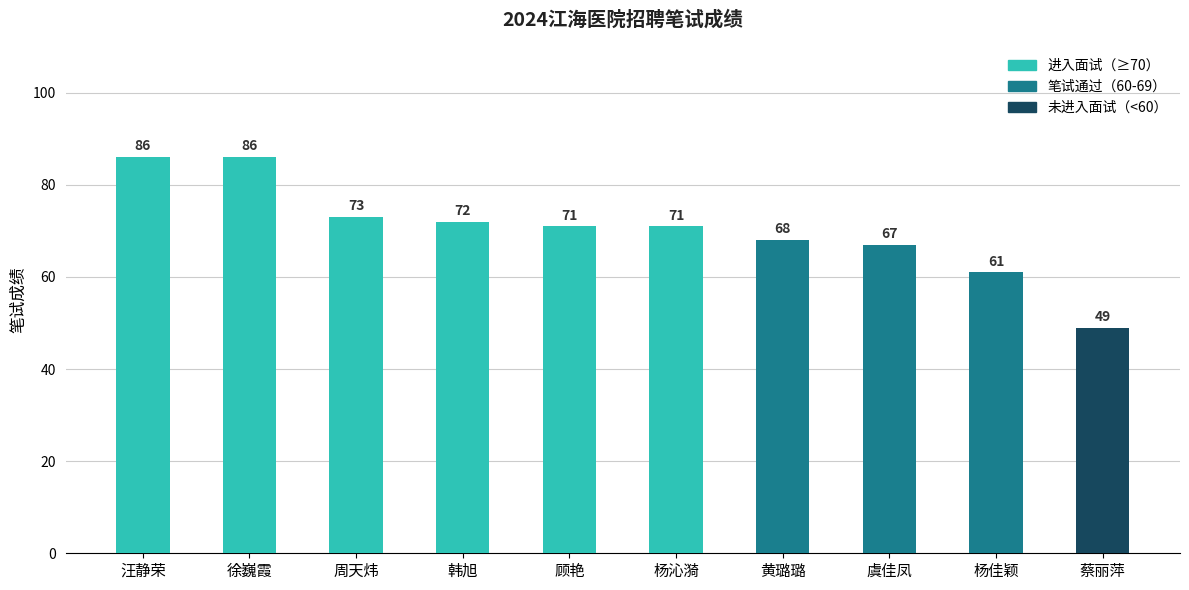

What position from the left is 韩旭?

4